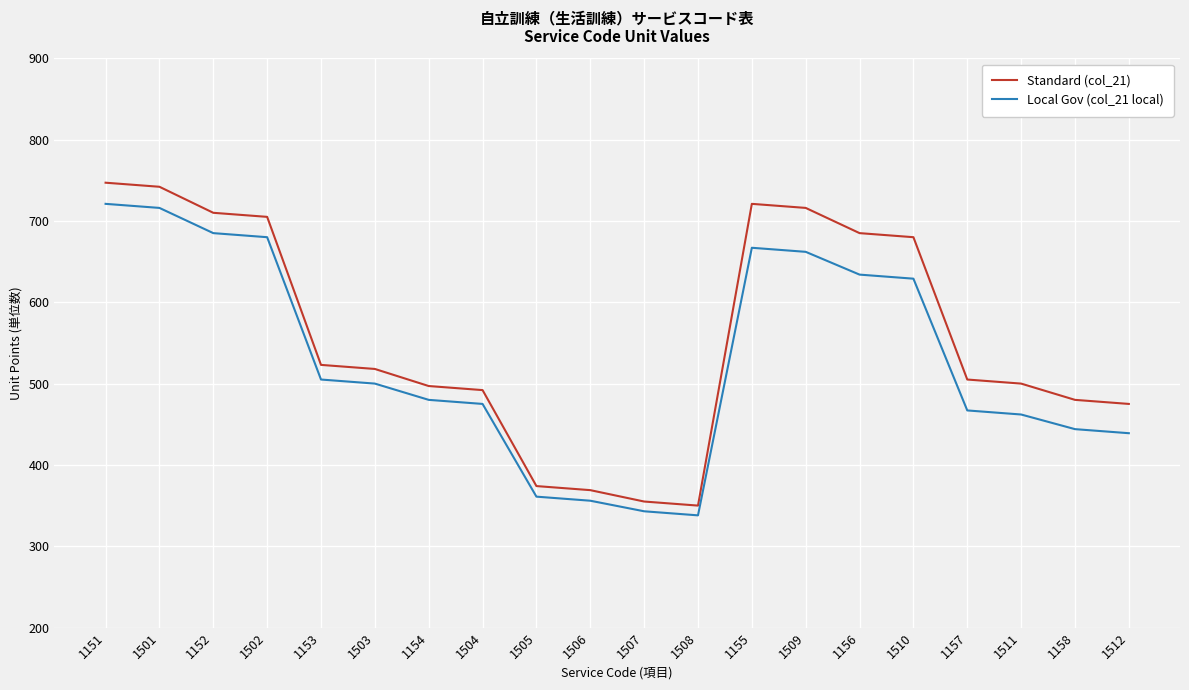

True or false: Local Gov (col_21 local) has a value of 629 at 1510.

True